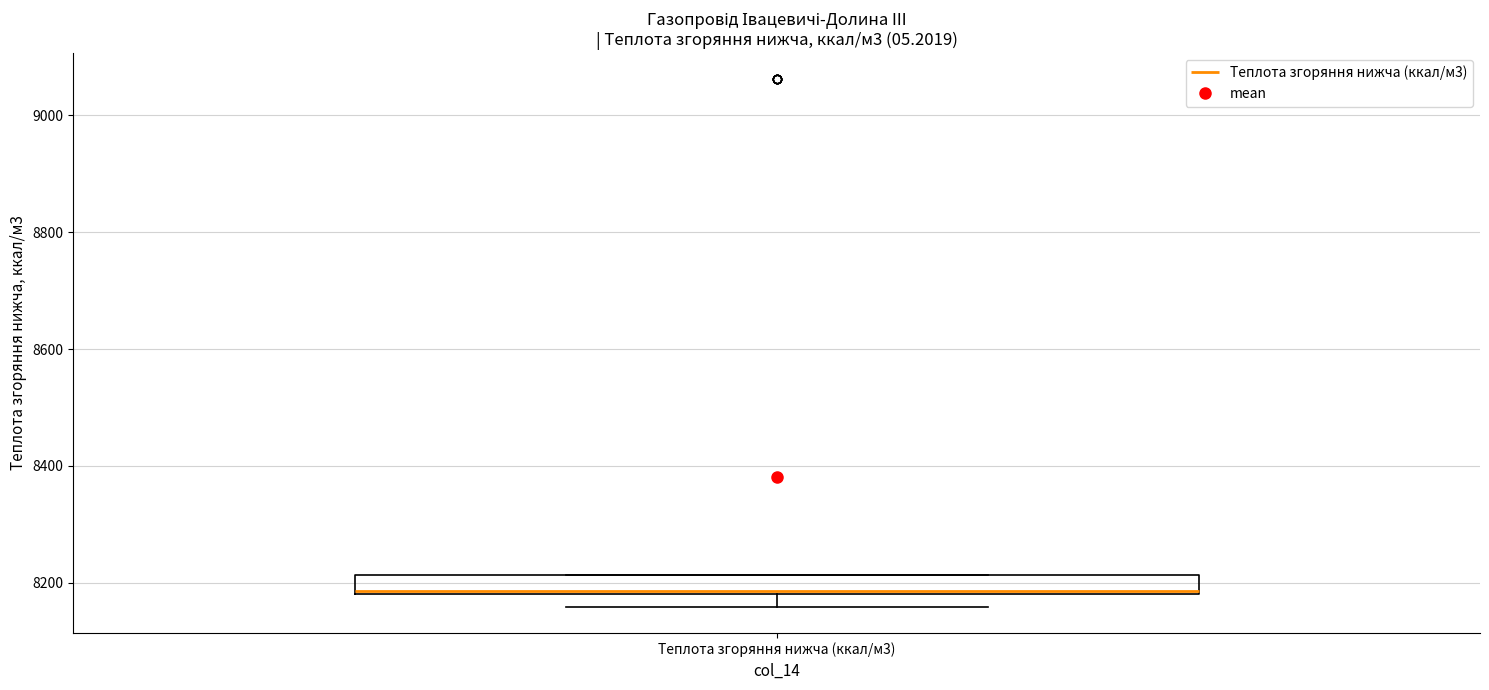

Transcribe this box plot: give where the median line is, the range the box spans, and where the two whiskers end, as read against the y-axis. The values are not printed on the chart, so give them approximately, as read against the axis.

median 8180, box 8180 to 8220, whiskers 8160 to 8220